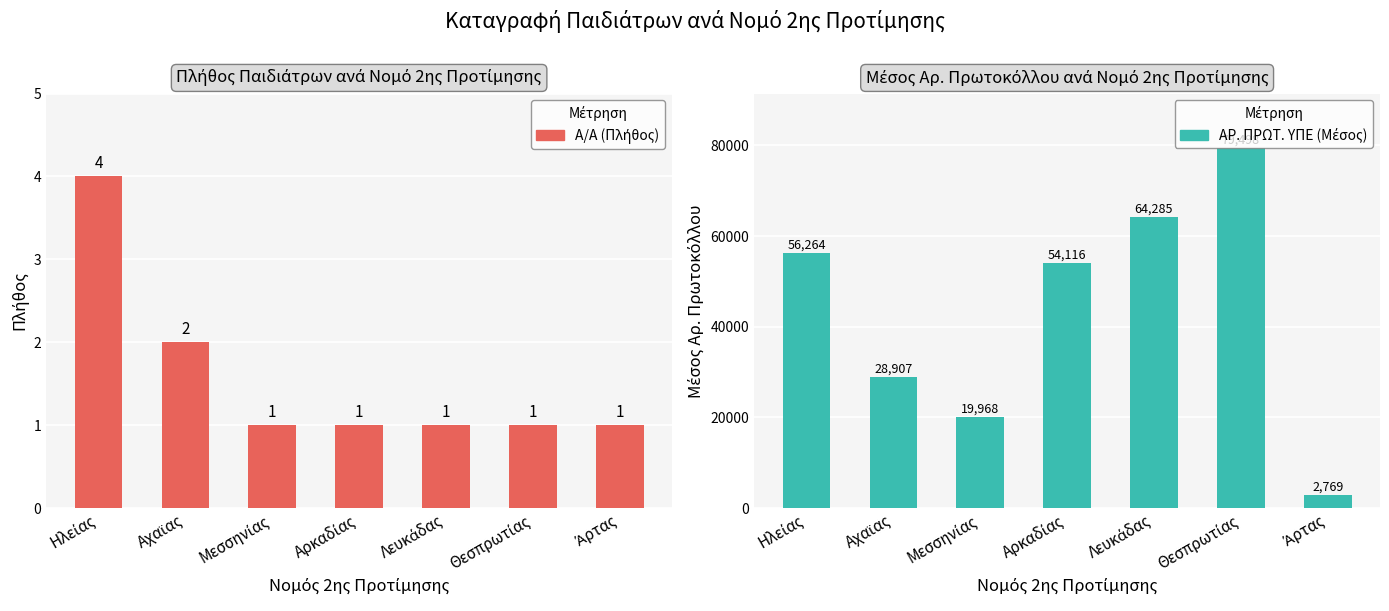

How many groups of bars are there?

7